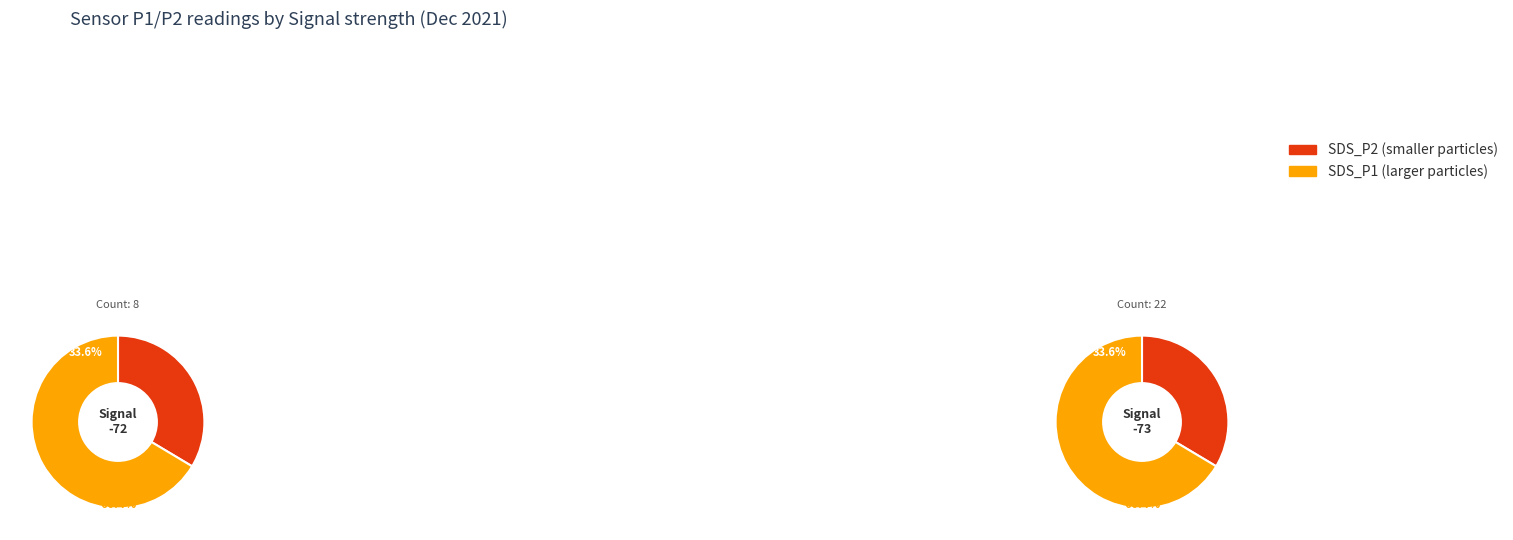

At 25, list the series in order from smallest to largest.

SDS_P2, SDS_P1